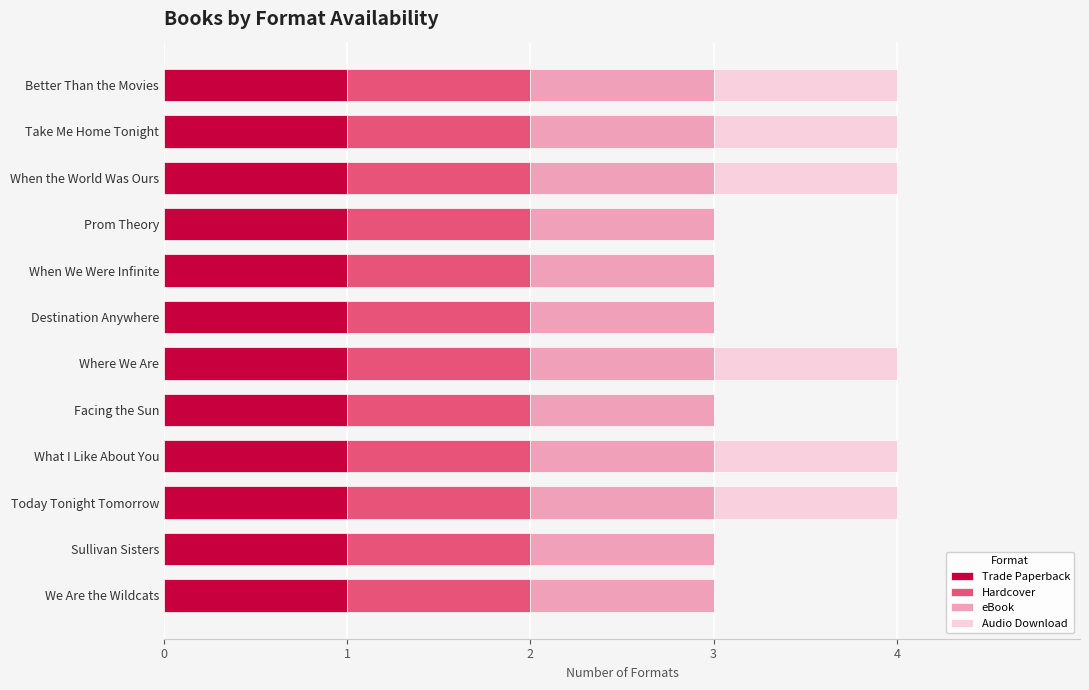

What is the total value across all series at Prom Theory?

3